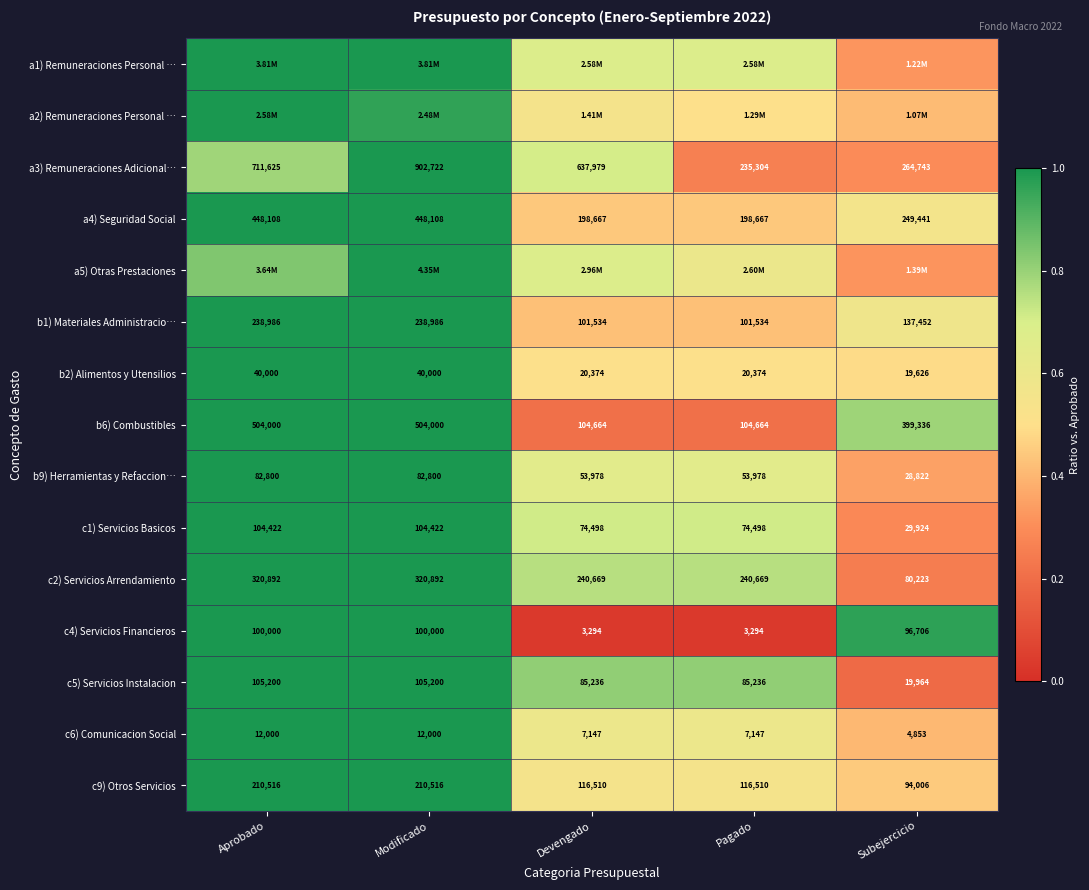

Where is a3) Remuneraciones Adicional… nearest to the value 569013?

Devengado